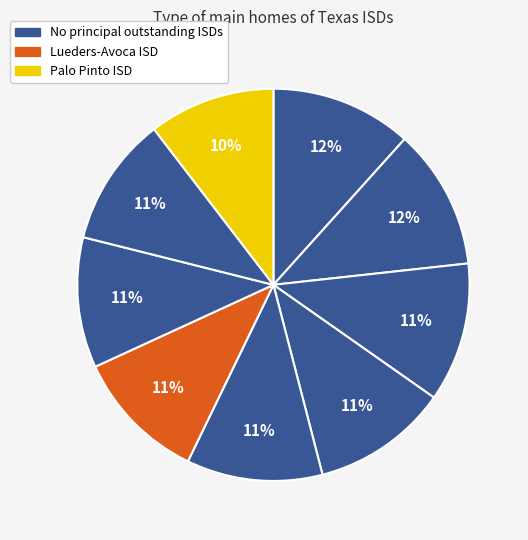

Does any single category account for the majority?

No